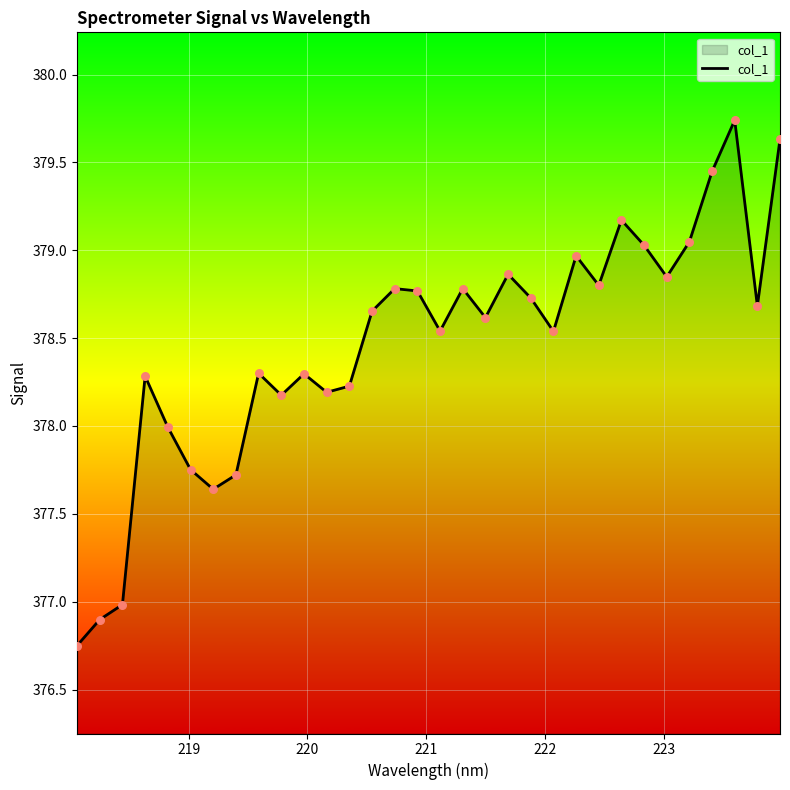

What is the difference between the maximum and minimum values?

3.0